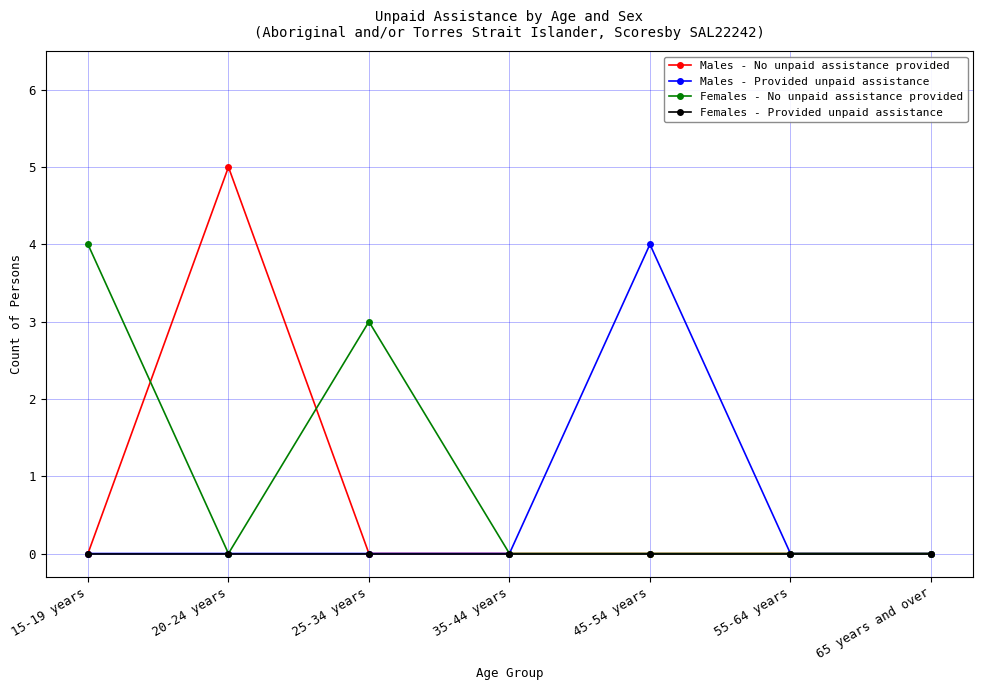

Count the number of categories in the chart.

7